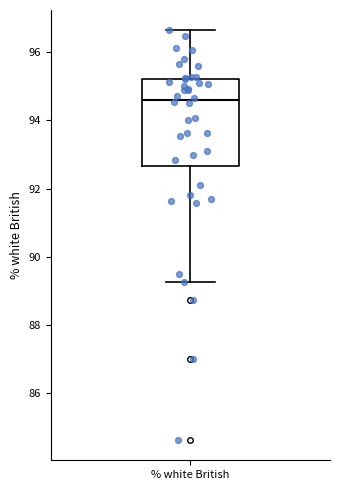

Transcribe this box plot: give where the median line is, the range the box spans, and where the two whiskers end, as read against the y-axis. The values are not printed on the chart, so give them approximately, as read against the axis.

median 94.6, box 92.6 to 95.2, whiskers 89.2 to 96.6